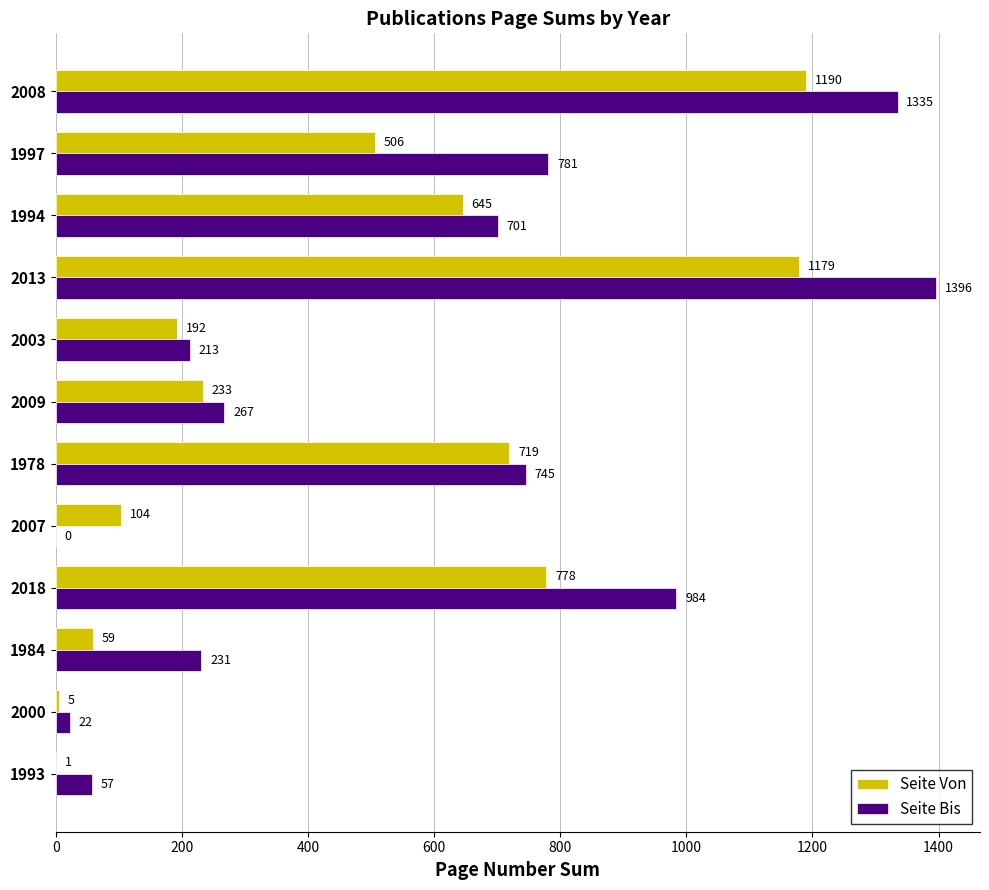

True or false: Seite Von has a value of 59 at 1984.

True